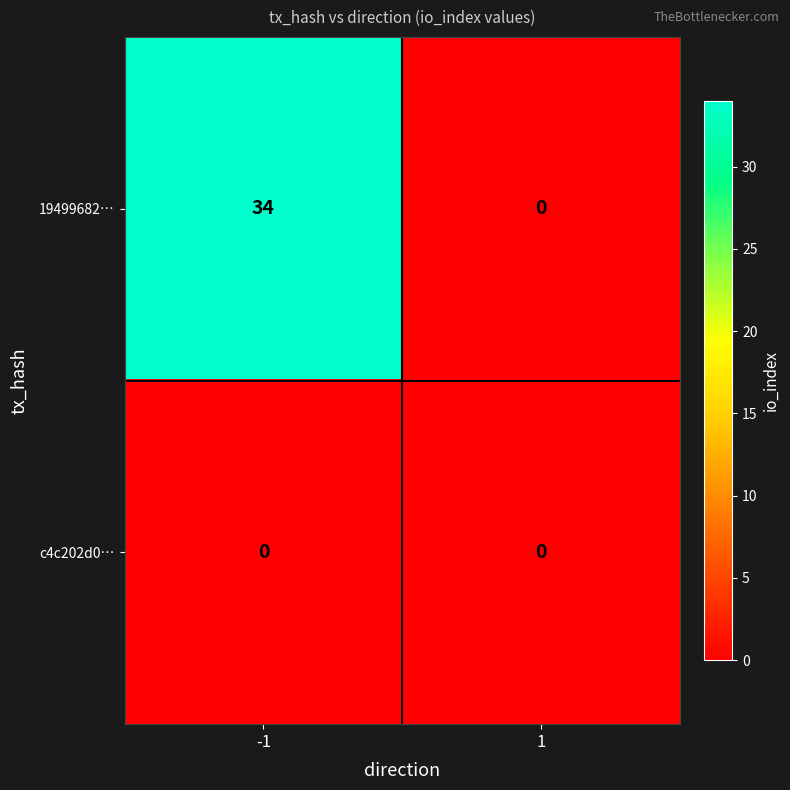

What is the sum of the 19499682… values at -1 and 1?

34